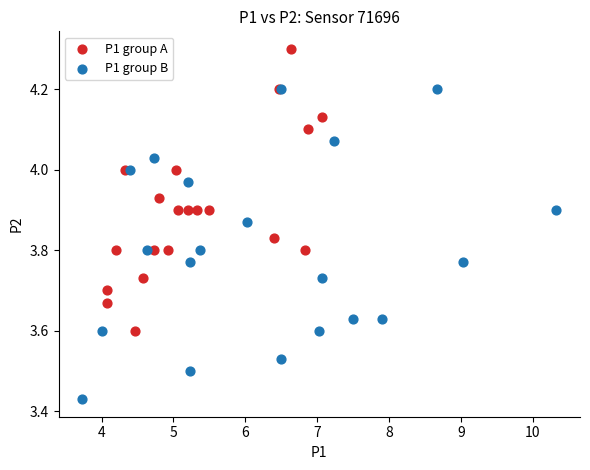

What are all the series names shown in the legend?

P1 group A, P1 group B